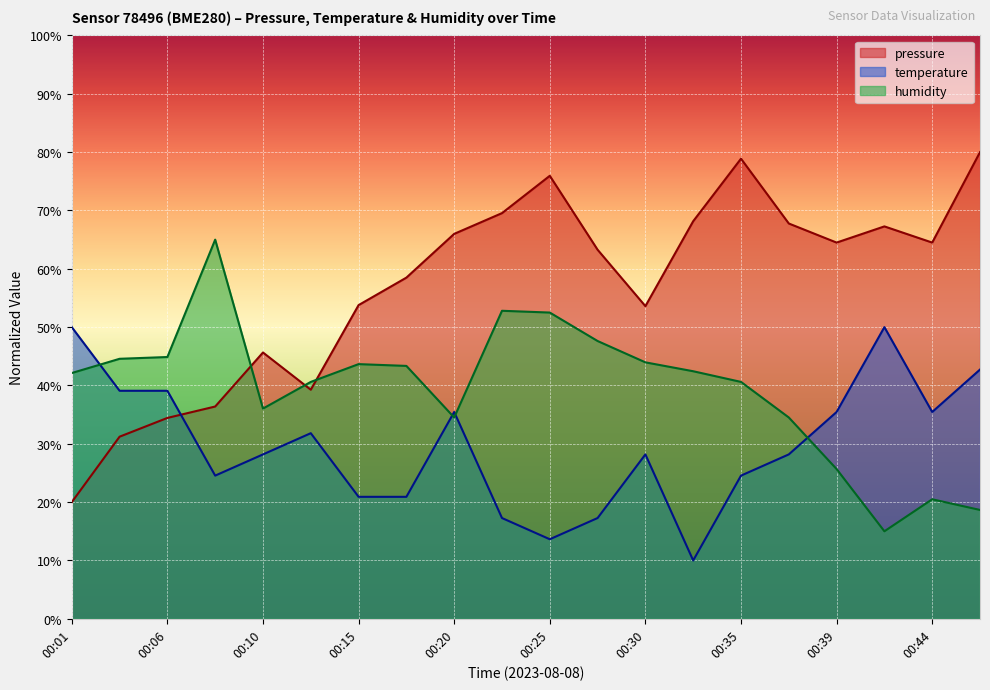

At which label does humidity first exceed 42?

00:01